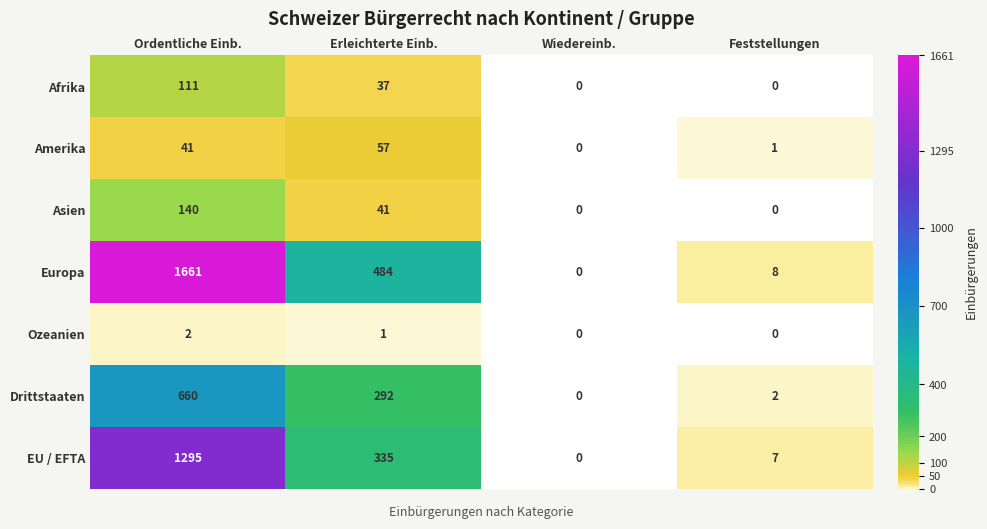

What is the average value of the EU / EFTA series?

409